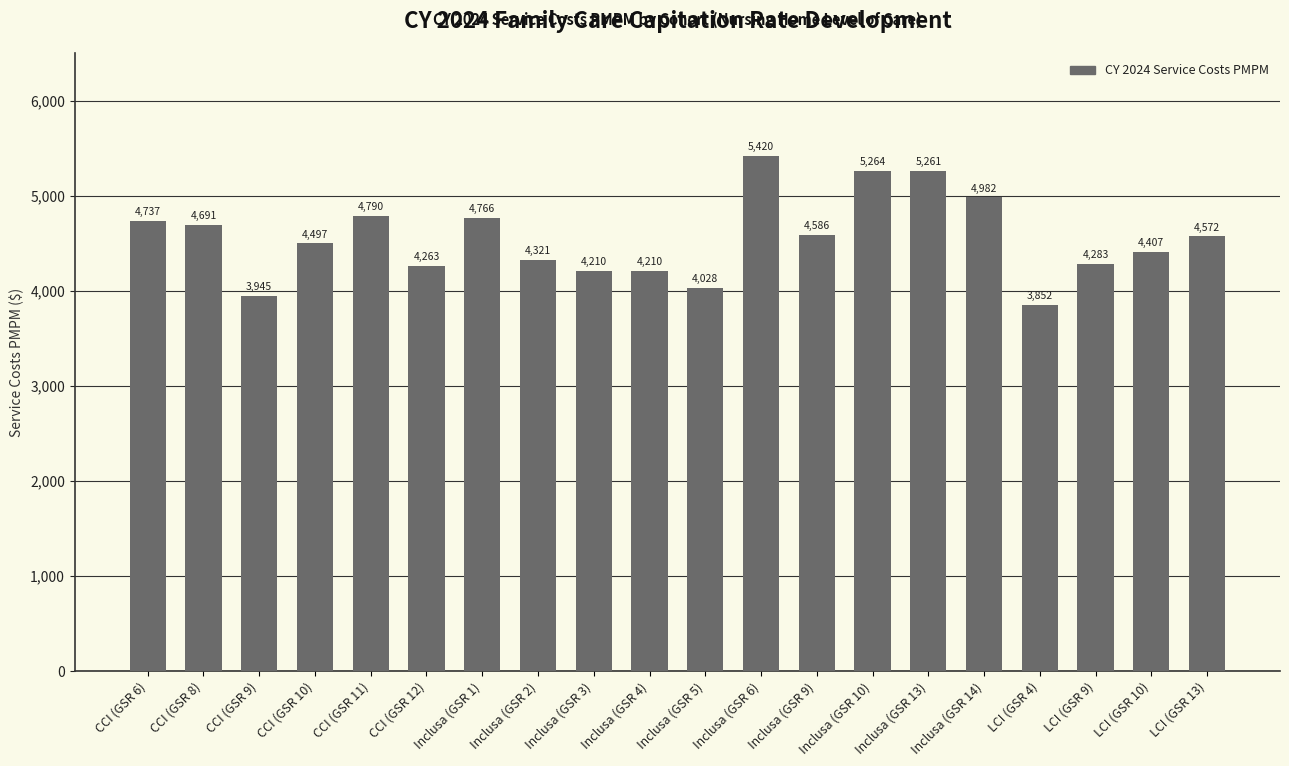

Which category has the highest value across all series?

Inclusa (GSR 6)